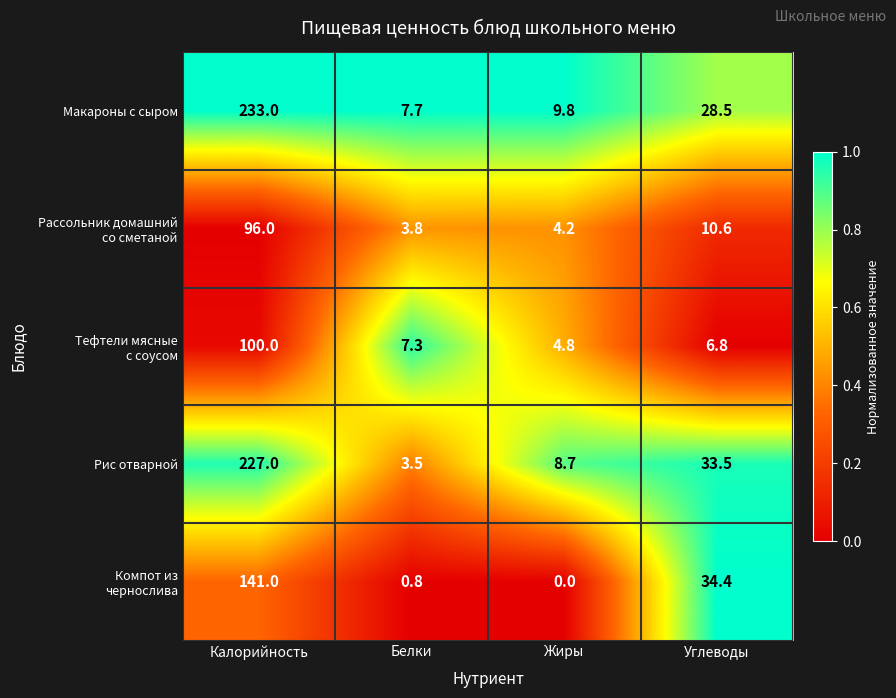

True or false: Рис отварной has a value of 49.8 at Углеводы.

False